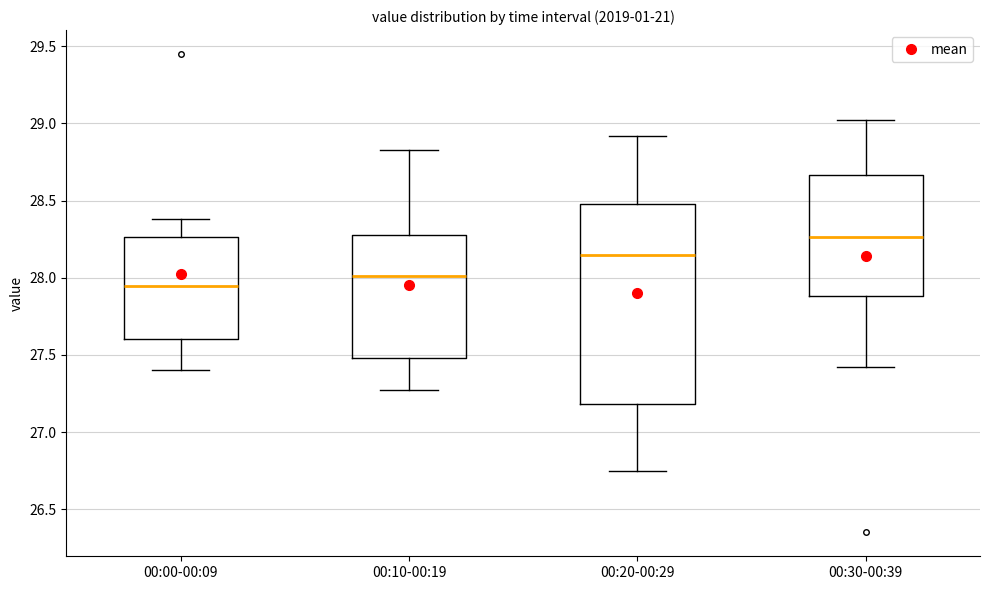

Reading left to right, transcribe this box plot: for each box, give where its median line is, the range the box spans, and where its two whiskers end, as read against the y-axis. The values are not printed on the chart, so give them approximately, as read against the axis.

00:00-00:09: median 27.95, box 27.60 to 28.25, whiskers 27.40 to 28.40
00:10-00:19: median 28.00, box 27.50 to 28.30, whiskers 27.25 to 28.85
00:20-00:29: median 28.15, box 27.20 to 28.50, whiskers 26.75 to 28.90
00:30-00:39: median 28.25, box 27.90 to 28.65, whiskers 27.40 to 29.00